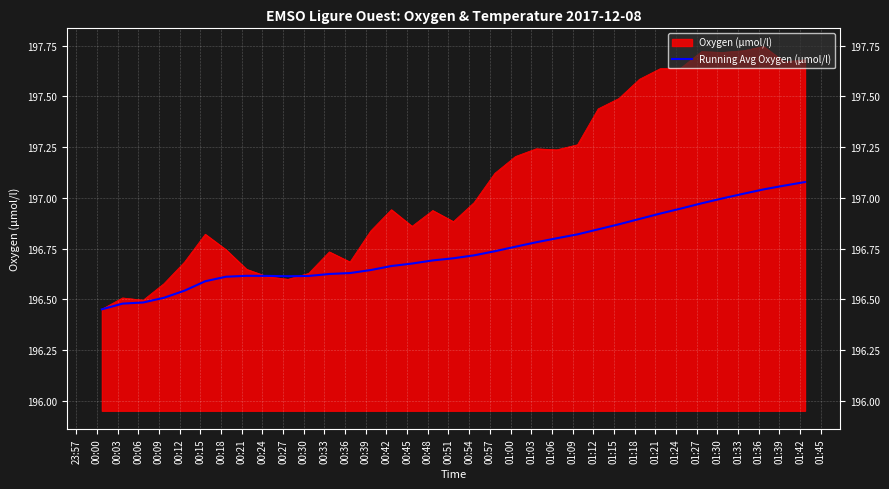

List the series in order of their peak value, highest first.

Oxygen (µmol/l), Running Avg Oxygen (µmol/l)